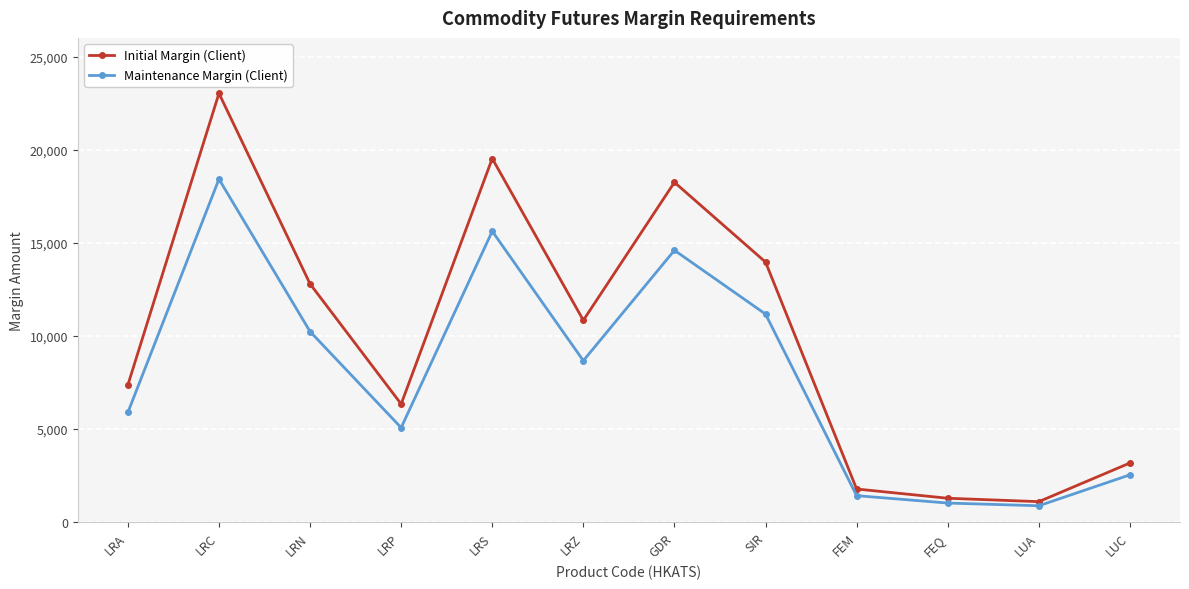

At which category is the sum across all series the highest?

LRC